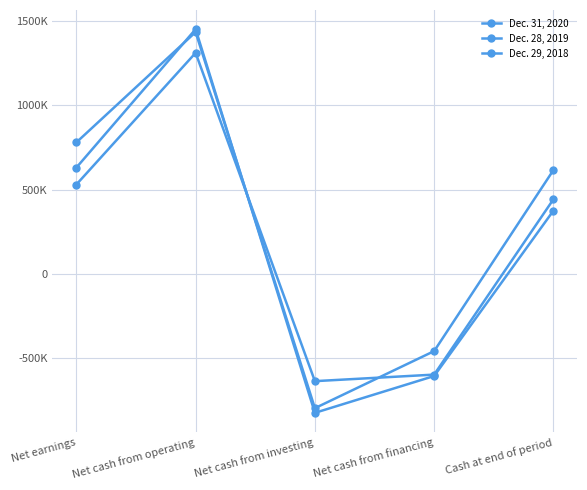

What is the greatest value displayed?

1454009